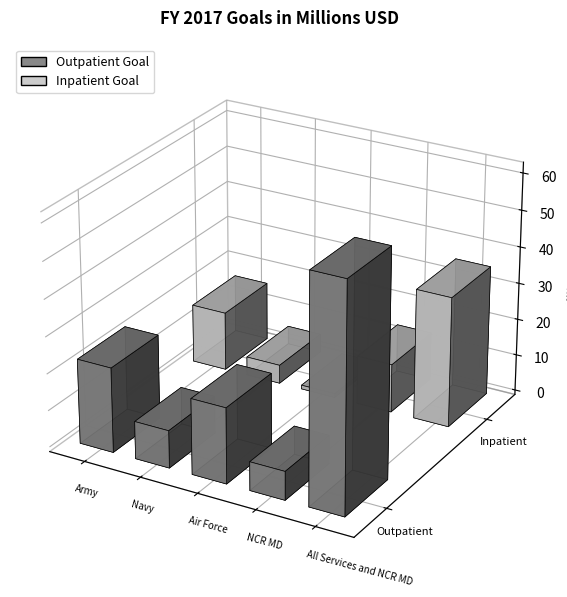

Which series has the largest range (max minus min)?

Outpatient Goal